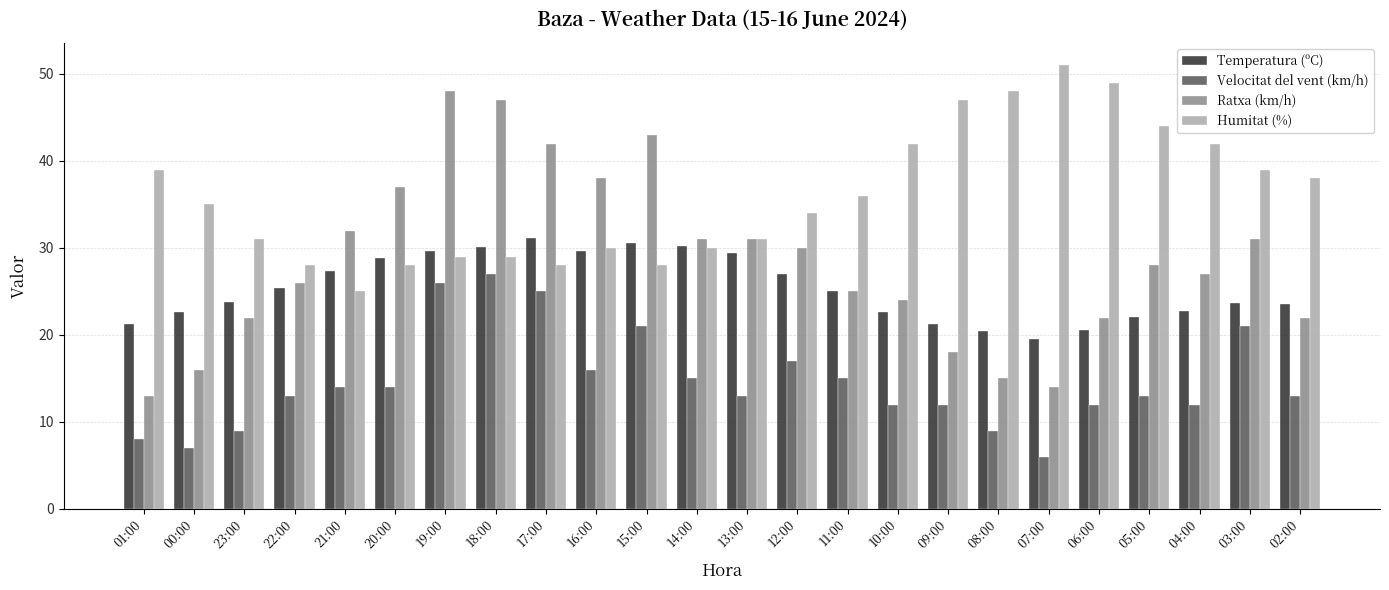

Is it true that Ratxa (km/h) equals 28.7 at 23:00?

False